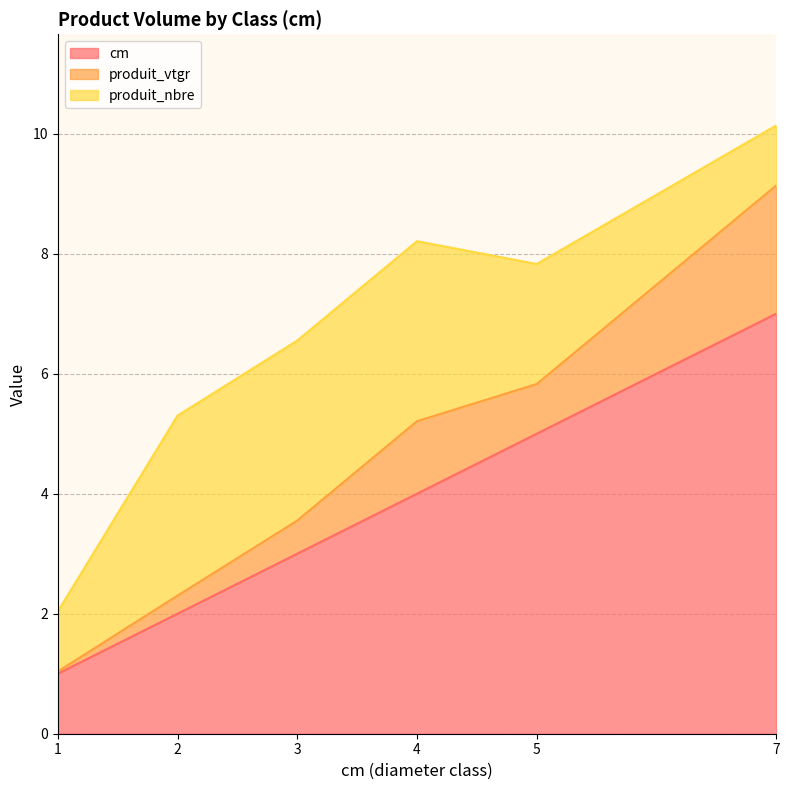

Which series changed the most between 1 and 2?

produit_nbre